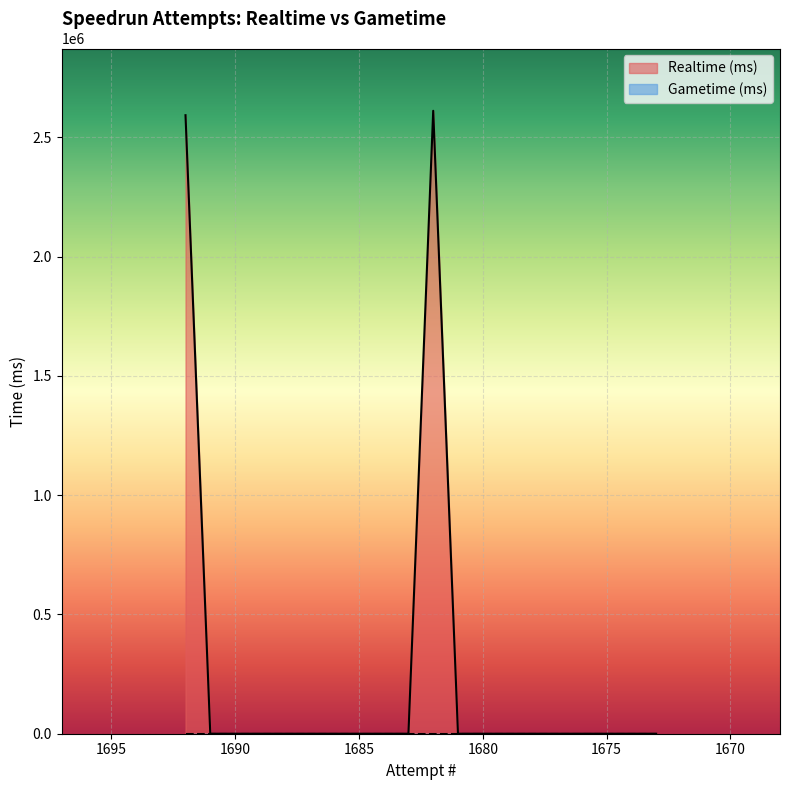

The chart shows a value of 0 at 1683. True or false?

True